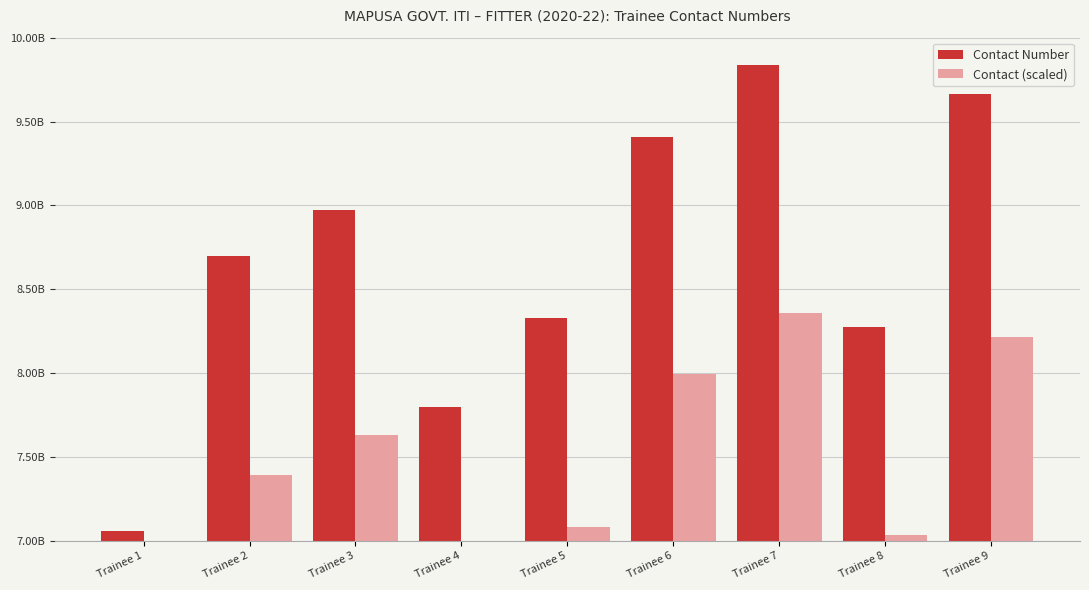

Where is Contact Number nearest to the value 8445858482?

Trainee 5